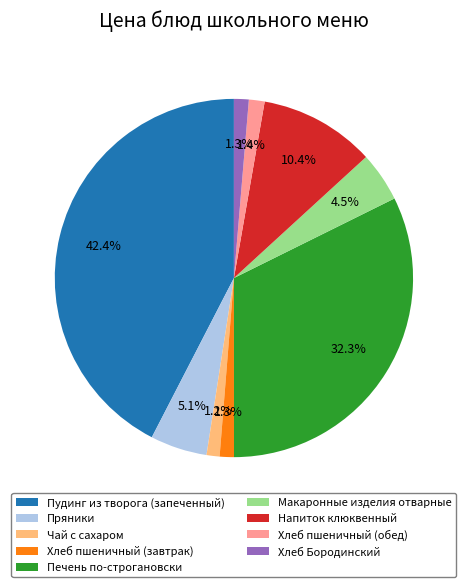

Which category has the biggest portion of the pie?

Пудинг из творога (запеченный)